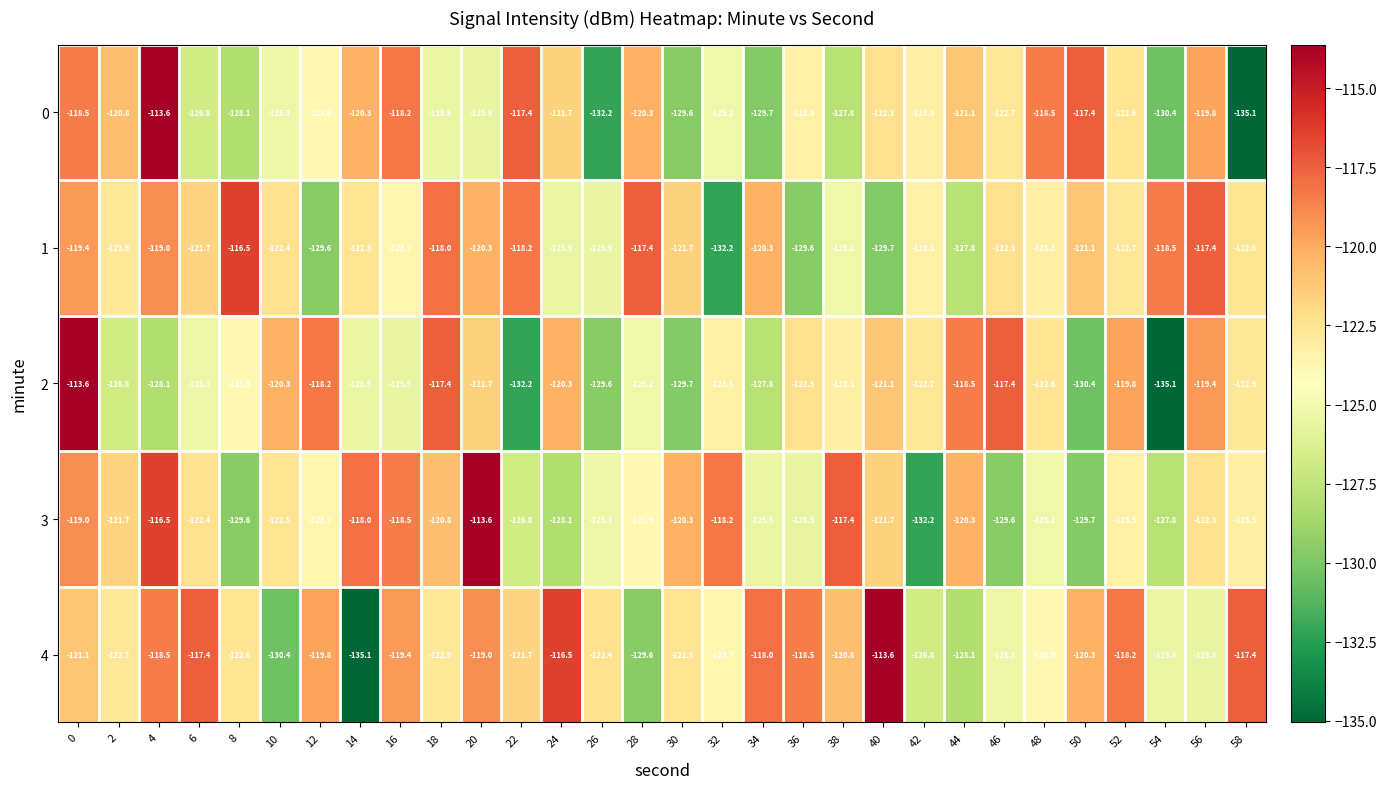

Which series has the largest total across all categories?

4